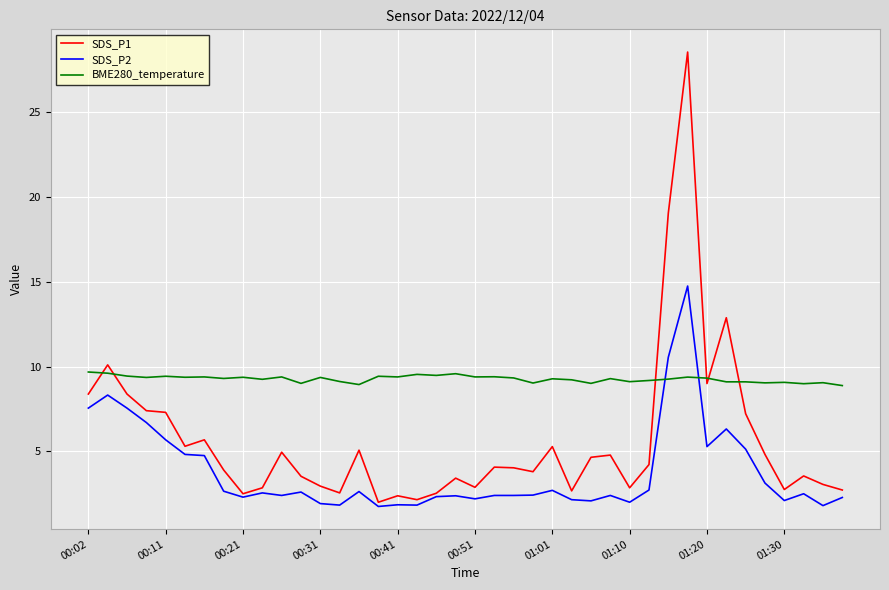

Which series ends up on top after the final intersection of BME280_temperature and SDS_P2?

BME280_temperature